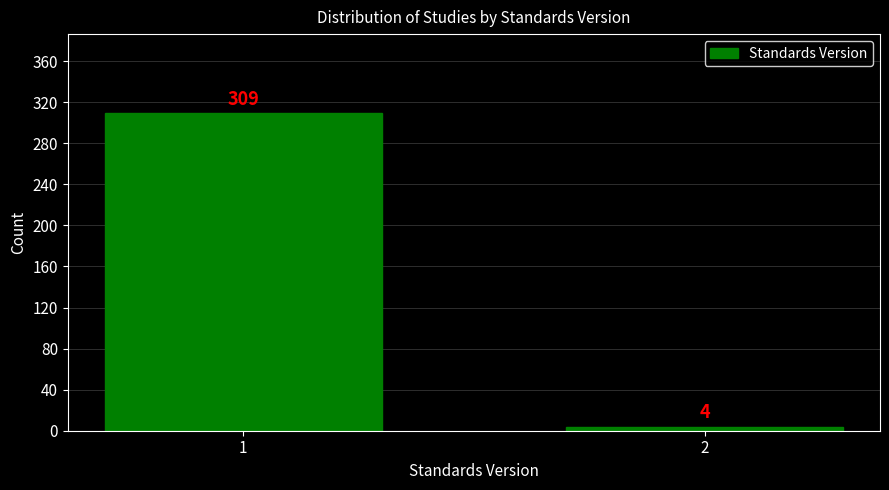

Reading left to right, what are all the values shown in this chart?

1=309	2=4